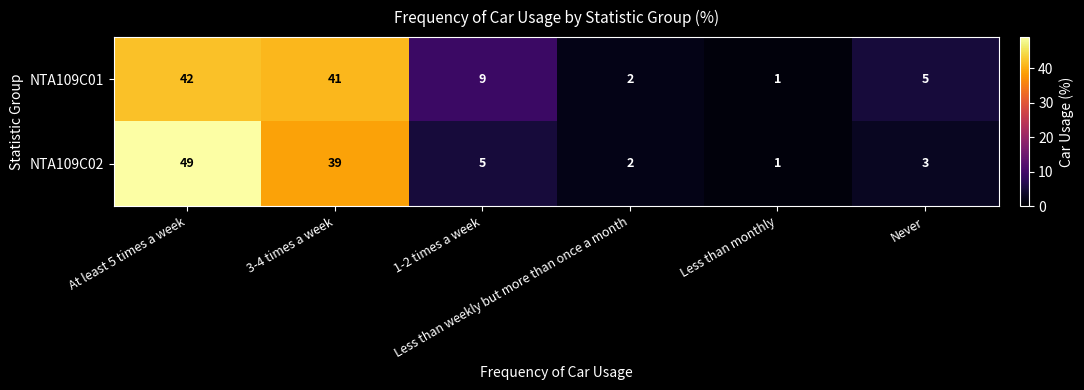

Rank the series by their average value, from lowest to highest.

NTA109C02, NTA109C01